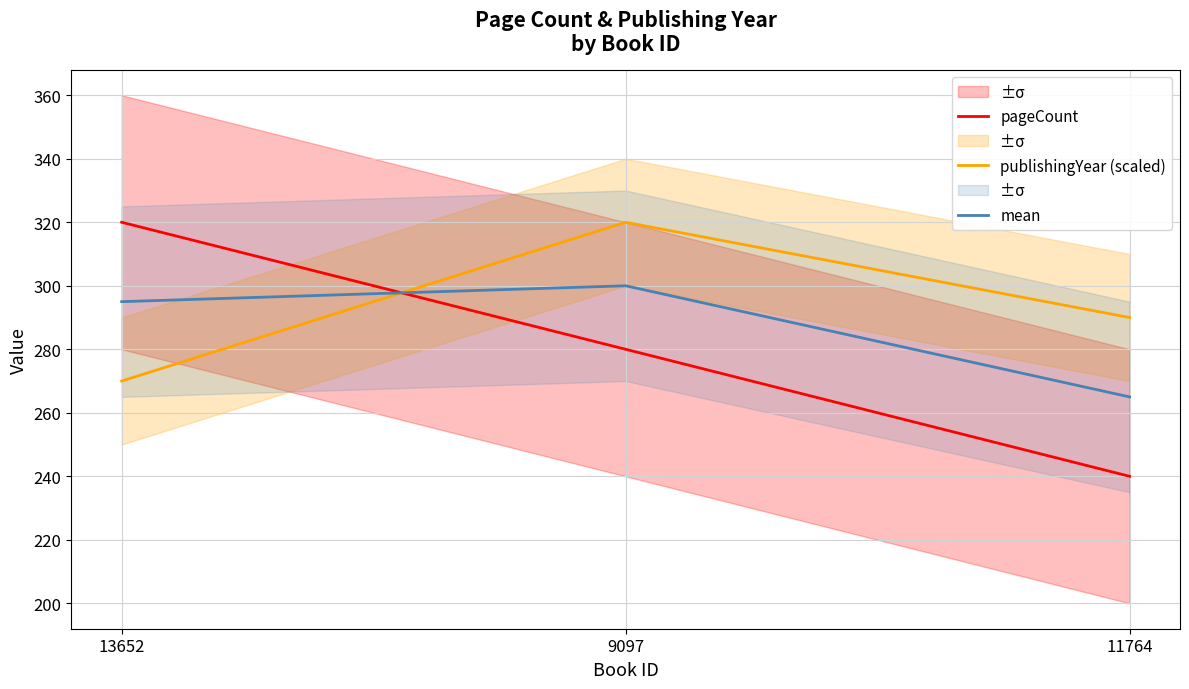

Is it true that mean equals 300 at 9097?

True